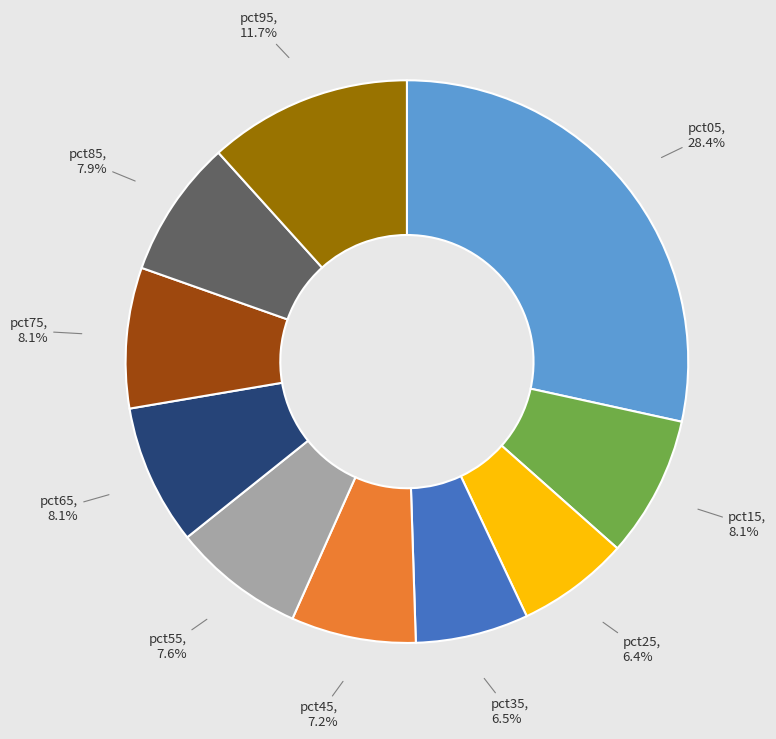

To the nearest percent, what is the difference between the pct05 and pct45 slice percentages?

21%